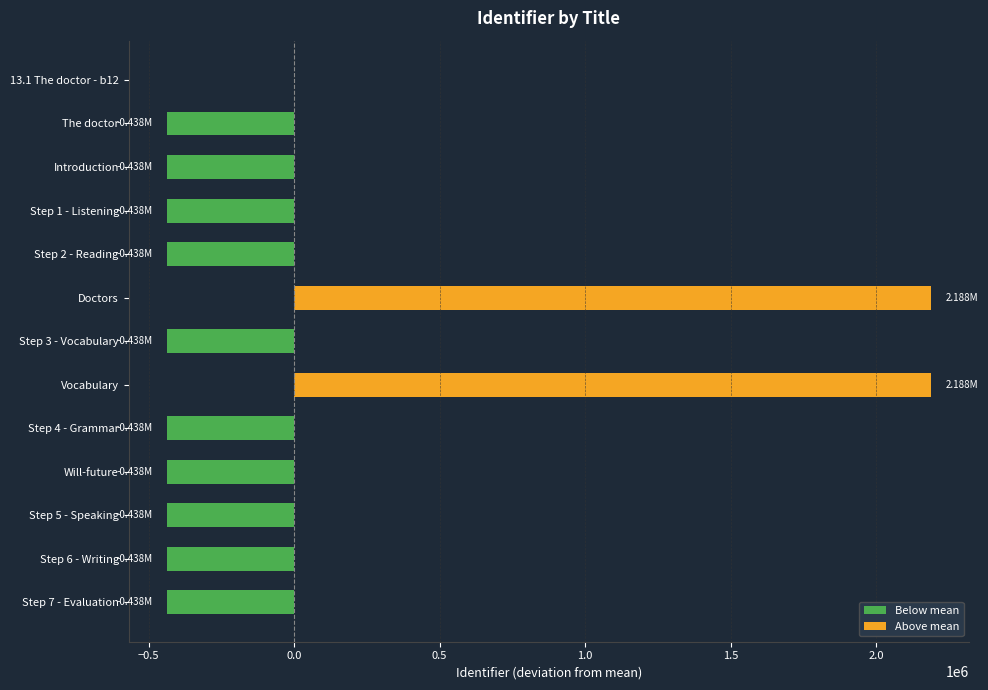

The value of Below mean at Step 2 - Reading is -437682.4. True or false?

True